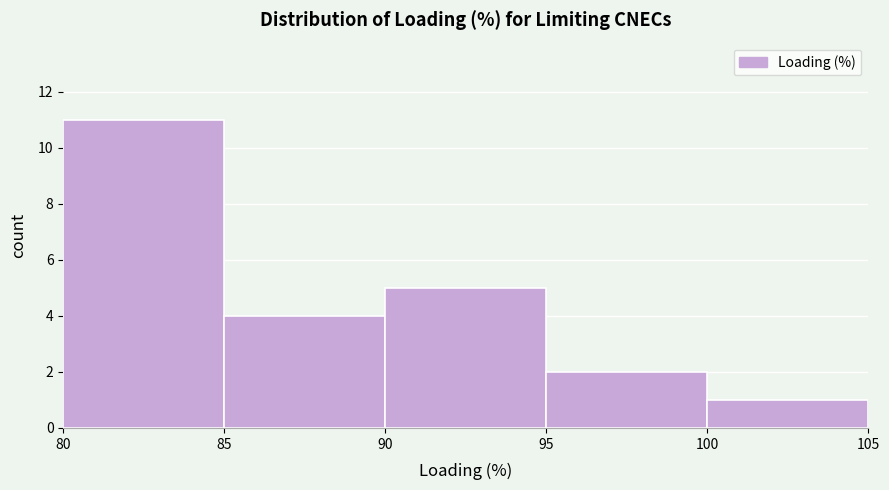

Reading left to right, list every bar in this chart as the range it spans on the x-axis followed by its height. The values are not printed on the chart, so give them approximately, as read against the axis.

80 to 85: 11
85 to 90: 4
90 to 95: 5
95 to 100: 2
100 to 105: 1